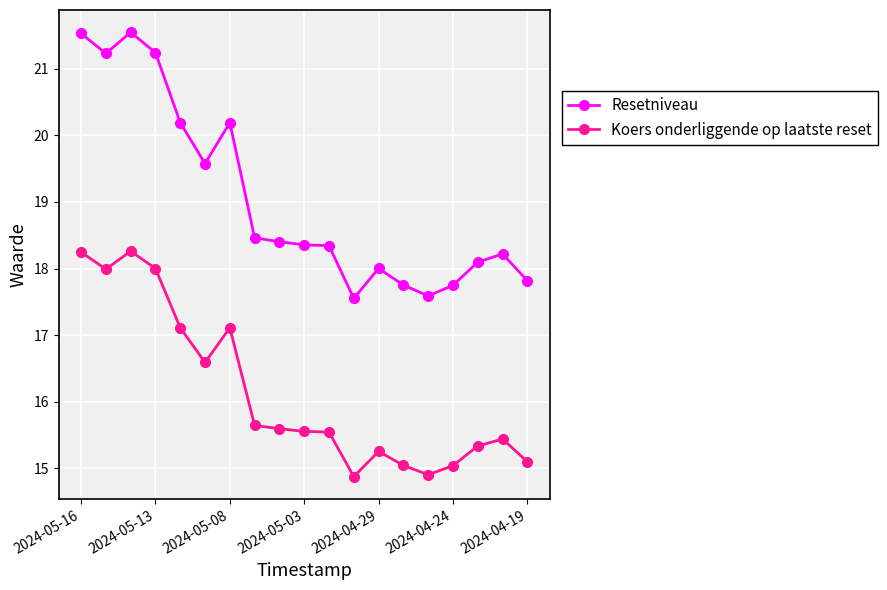

True or false: Koers onderliggende op laatste reset and Resetniveau cross at least once.

False